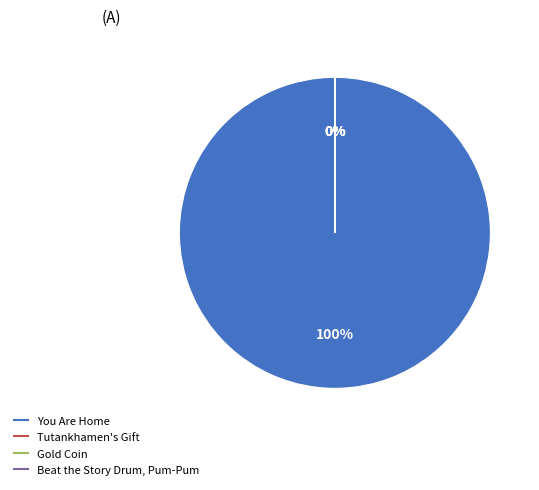

To the nearest percent, what is the difference between the largest and smallest slice percentages?

100%